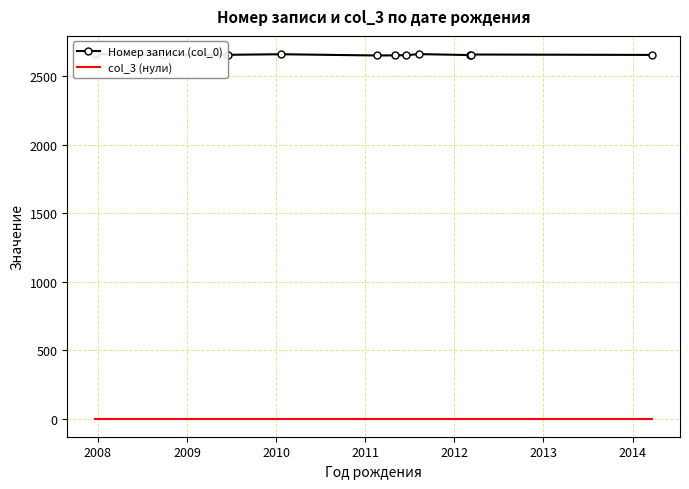

Rank the series by their average value, from lowest to highest.

col_3 (нули), Номер записи (col_0)